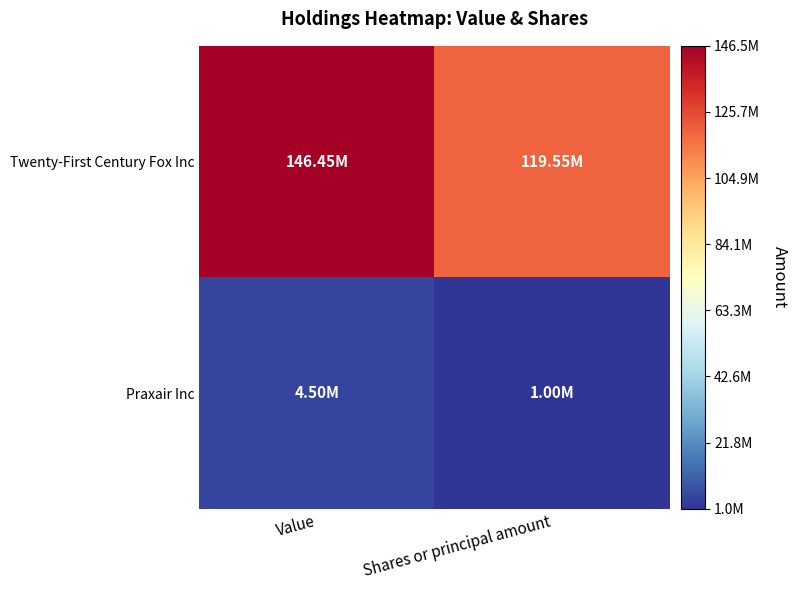

What is the difference between the highest and lowest values at Shares or principal amount?

118550000